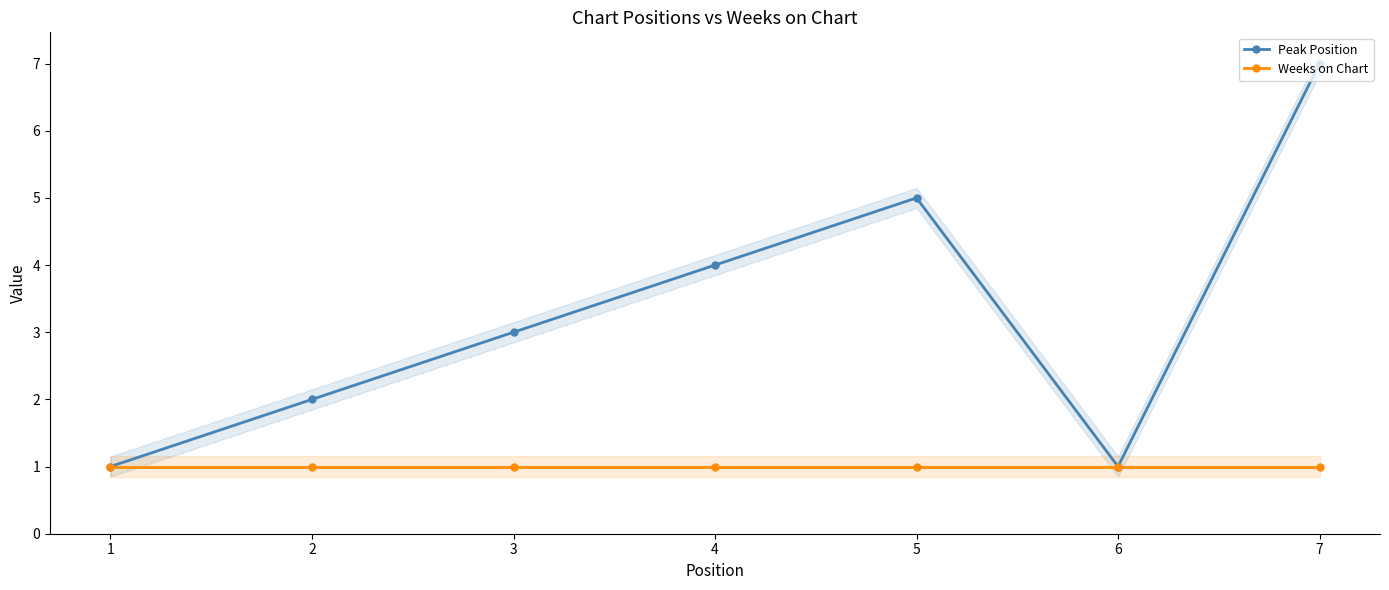

True or false: Weeks on Chart and Peak Position cross at least once.

False